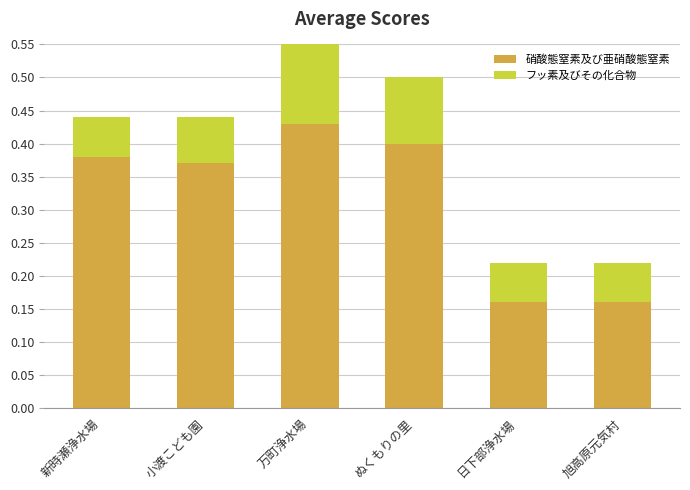

At which category is the sum across all series the highest?

万町浄水場